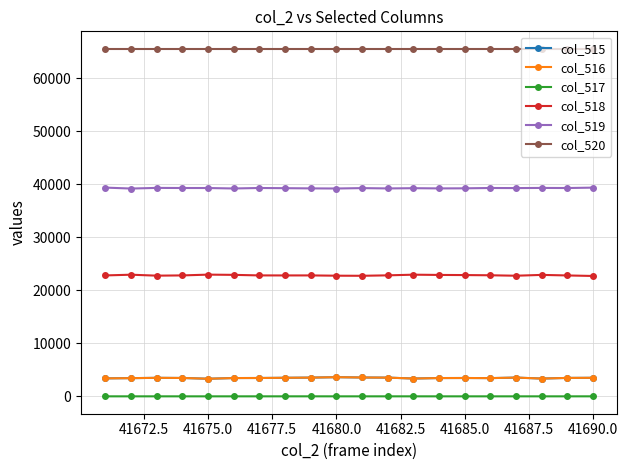

Count the number of categories in the chart.

20